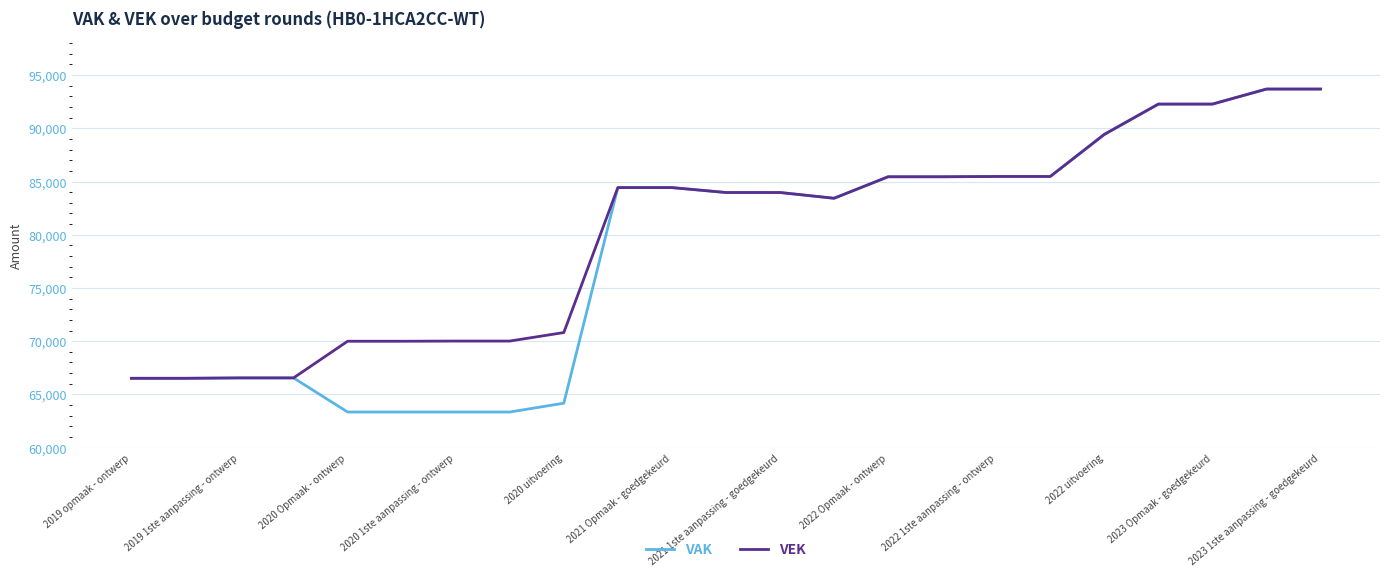

What is the maximum value shown in the chart?

93691